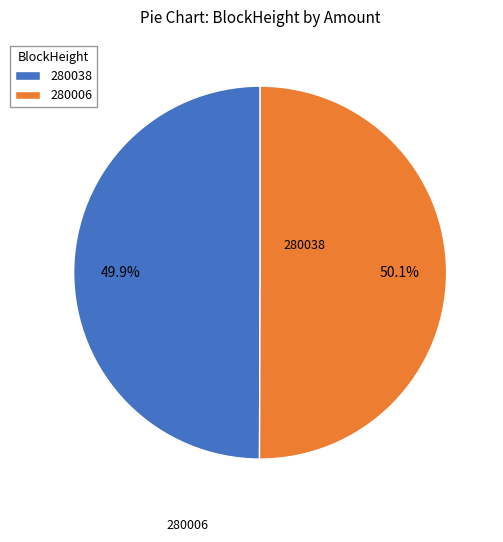

Does 280006 account for over 50% of the chart?

Yes